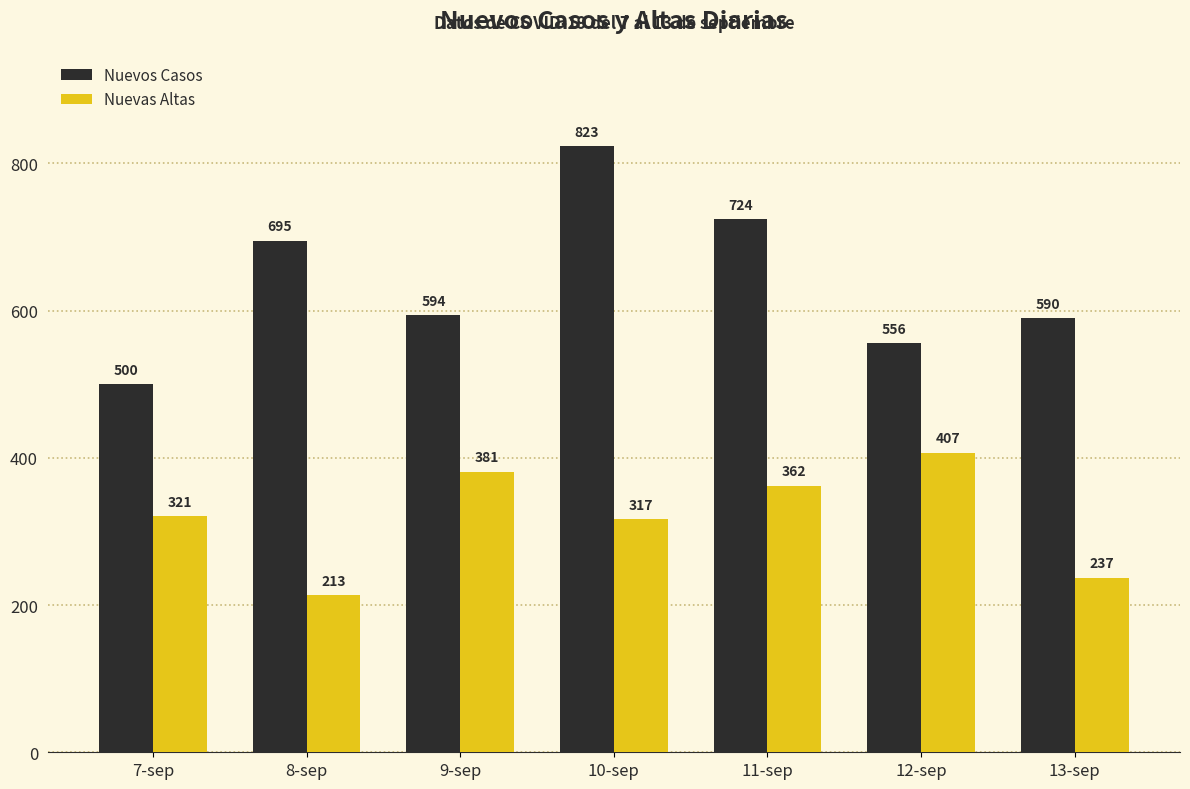

At 9-sep, list the series in order from smallest to largest.

Nuevas Altas, Nuevos Casos